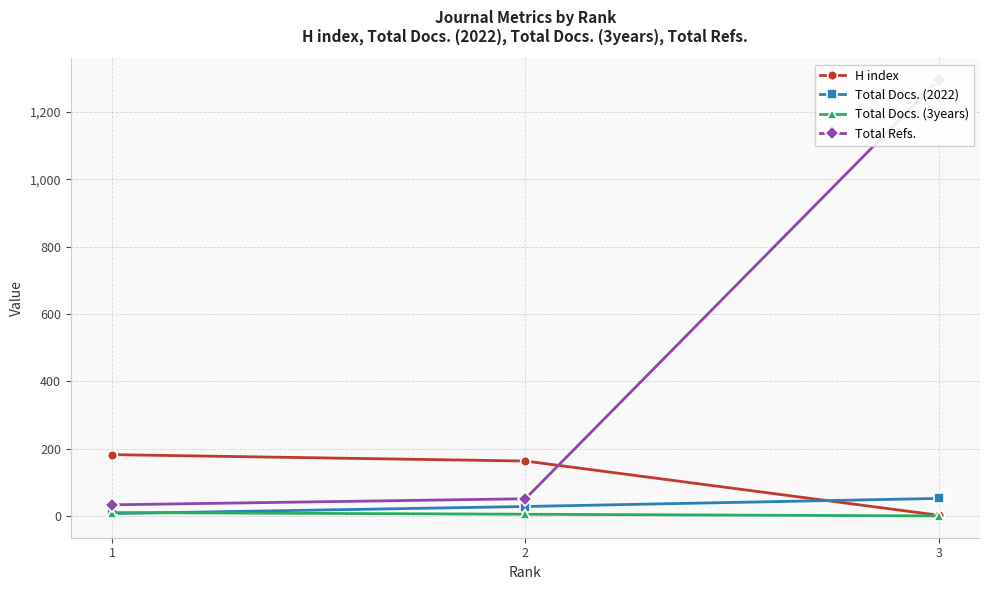

How many values in the Total Refs. series exceed 51?

1